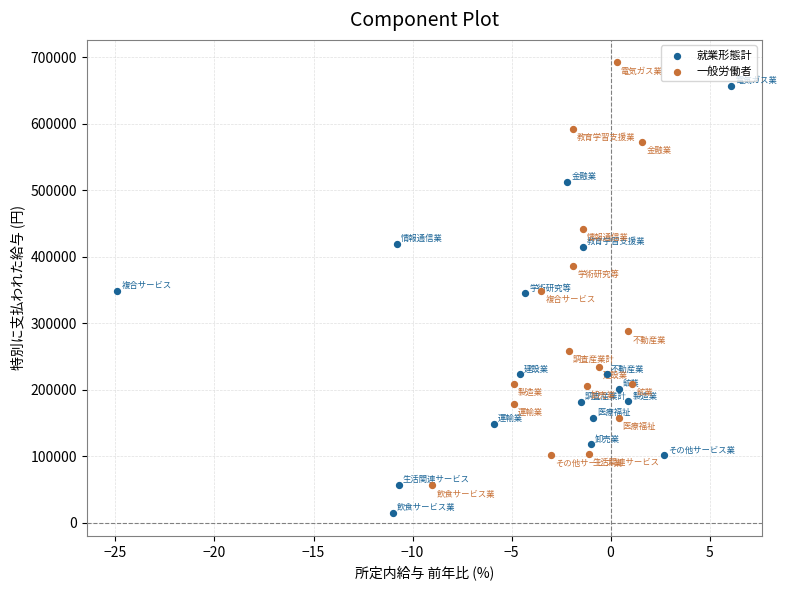

Which series reaches the maximum Y coordinate?

一般労働者